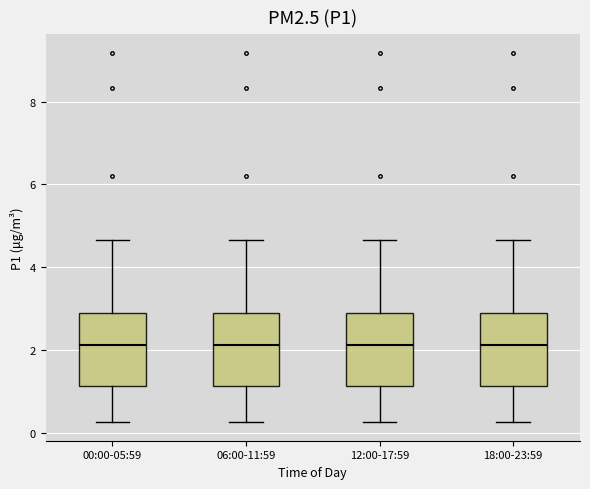

Reading left to right, transcribe this box plot: for each box, give where its median line is, the range the box spans, and where its two whiskers end, as read against the y-axis. The values are not printed on the chart, so give them approximately, as read against the axis.

00:00-05:59: median 2.2, box 1.2 to 2.8, whiskers 0.2 to 4.6
06:00-11:59: median 2.2, box 1.2 to 2.8, whiskers 0.2 to 4.6
12:00-17:59: median 2.2, box 1.2 to 2.8, whiskers 0.2 to 4.6
18:00-23:59: median 2.2, box 1.2 to 2.8, whiskers 0.2 to 4.6